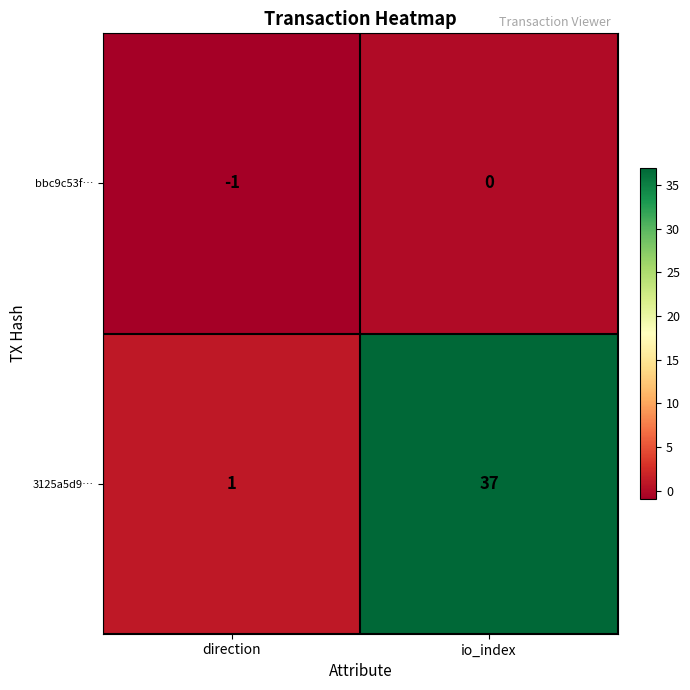

List the series in order of their overall mean, lowest first.

bbc9c53f…, 3125a5d9…